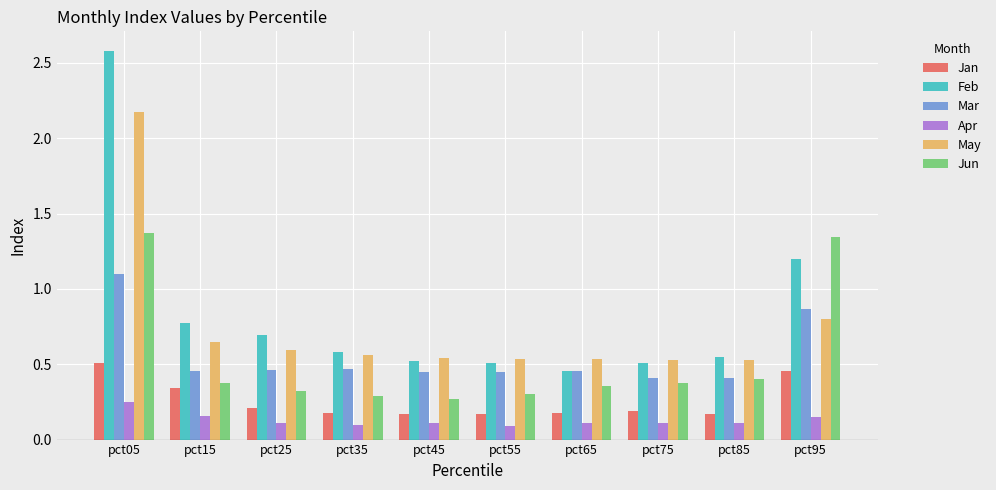

What is the difference between the maximum and minimum values in the Mar series?

0.7